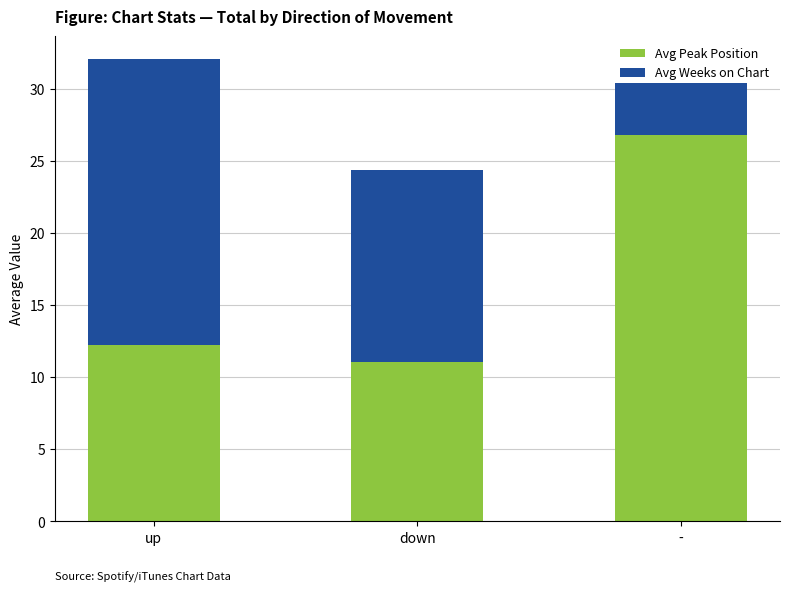

True or false: Avg Peak Position has a value of 12.3 at up.

True